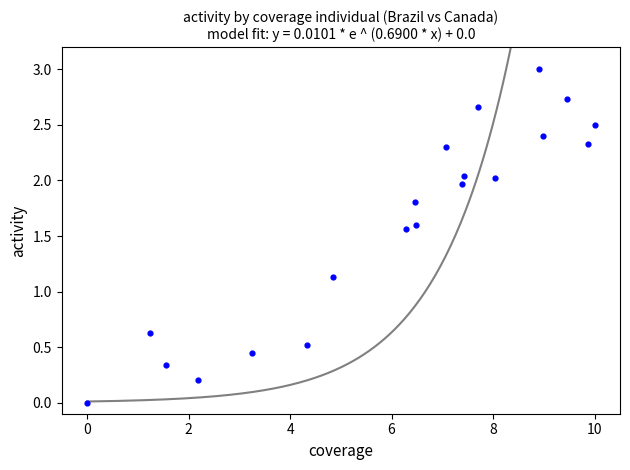

What is the range of X values (max minus min)?

10.0